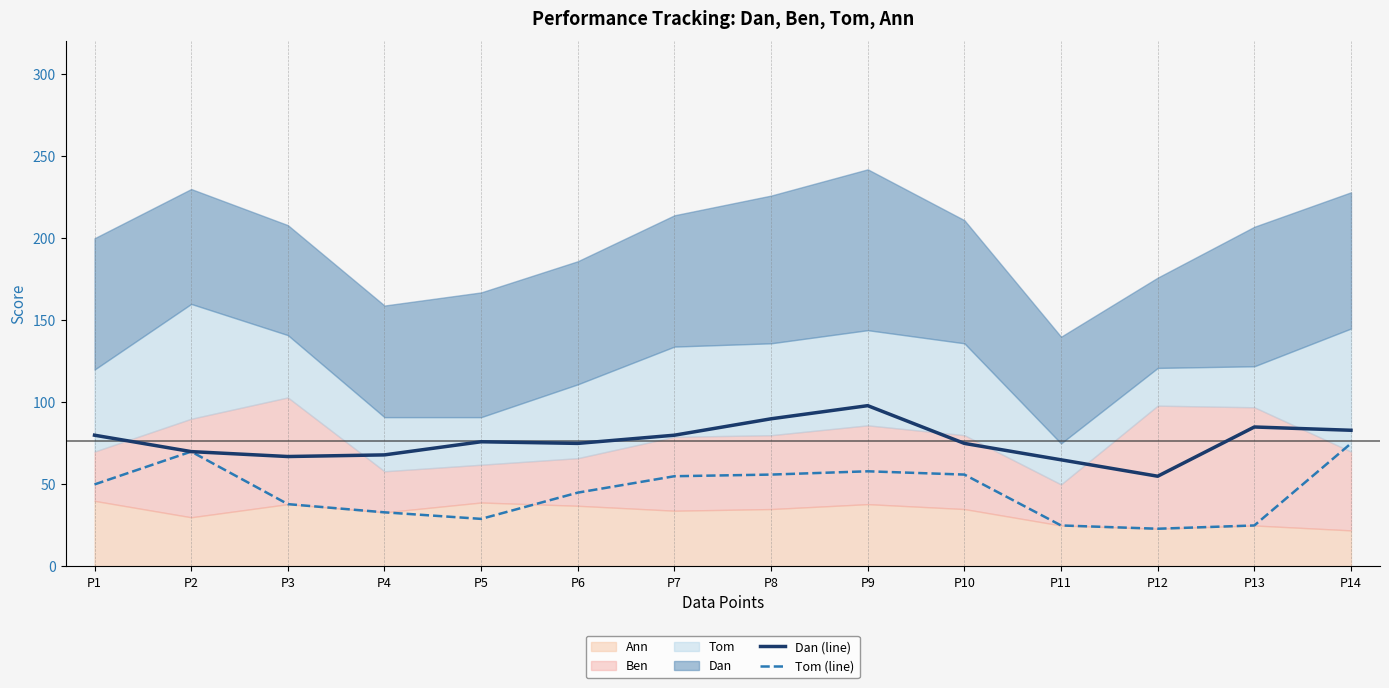

Reading right to left, extract all data points from this chart.

Dan (line): P14=83	P13=85	P12=55	P11=65	P10=75	P9=98	P8=90	P7=80	P6=75	P5=76	P4=68	P3=67	P2=70	P1=80
Tom (line): P14=75	P13=25	P12=23	P11=25	P10=56	P9=58	P8=56	P7=55	P6=45	P5=29	P4=33	P3=38	P2=70	P1=50